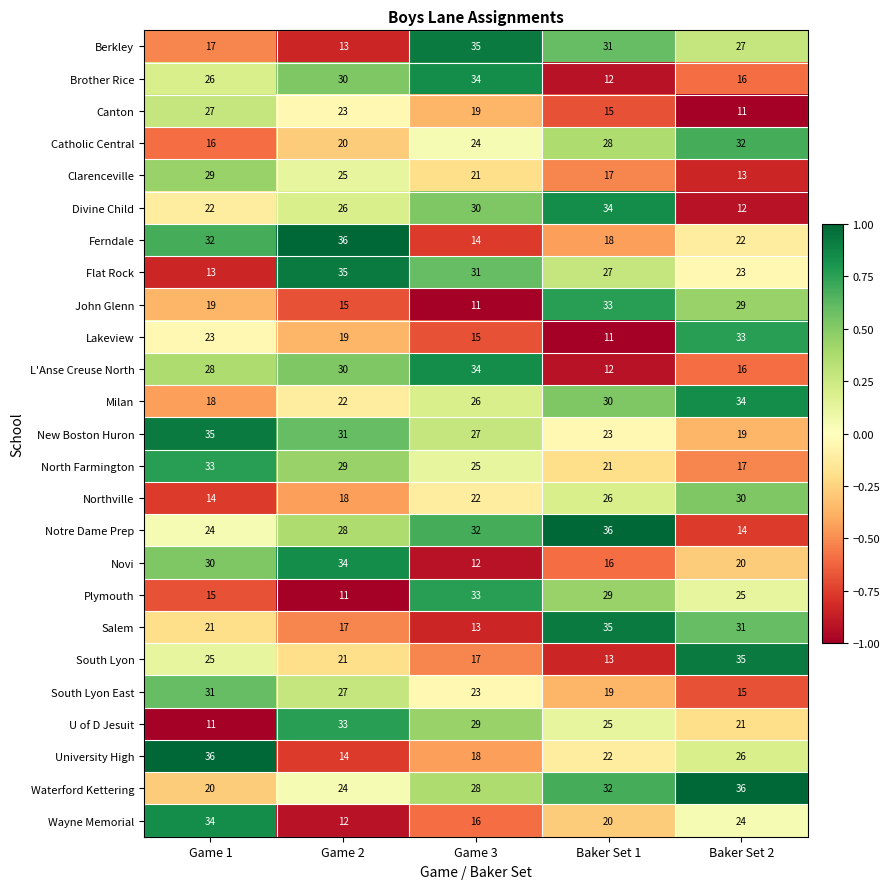

Which series has the largest total across all categories?

Waterford Kettering